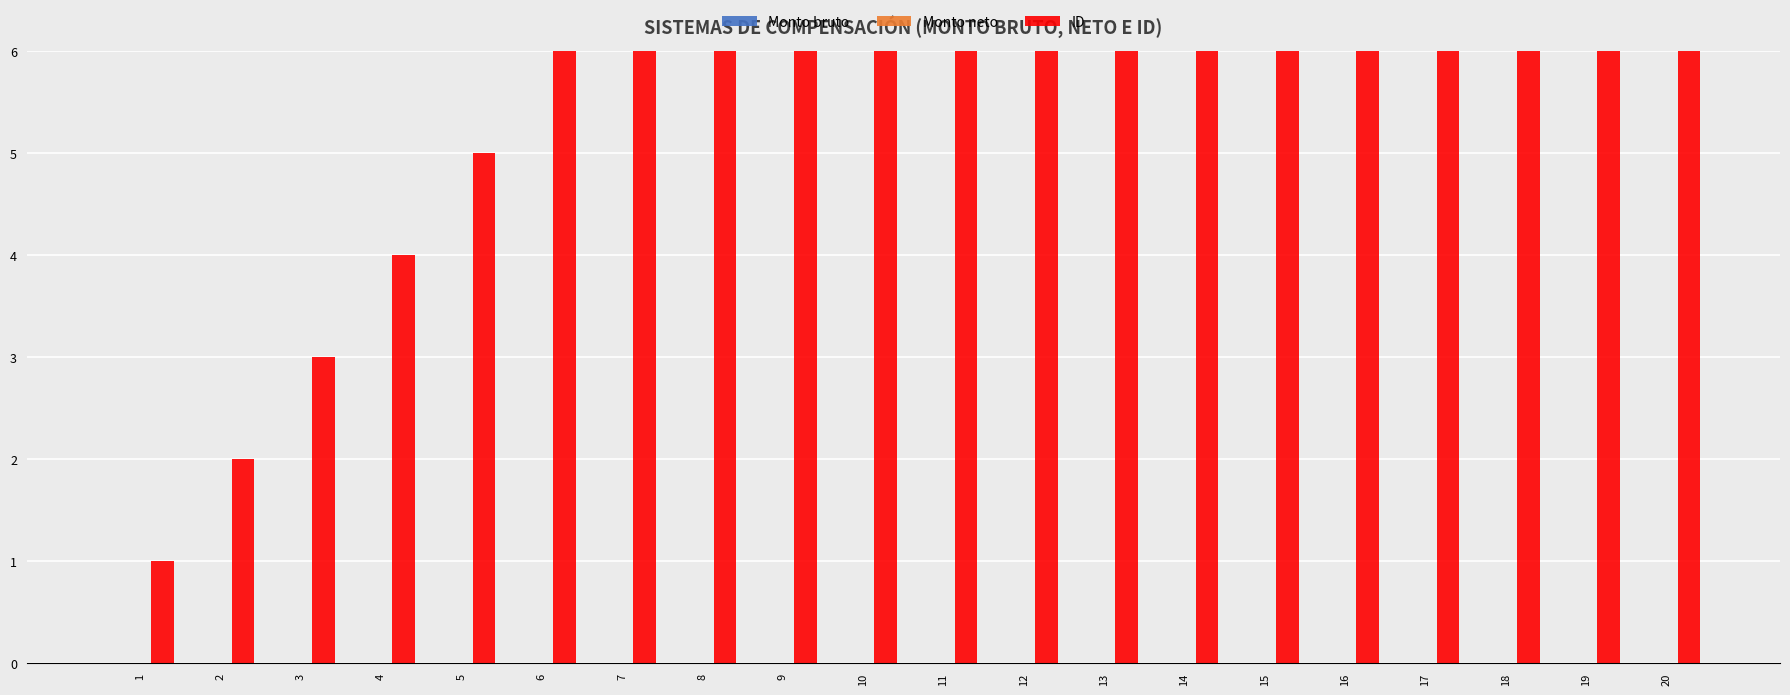

Is the value of Monto bruto at 8 greater than the value of Monto neto at 17?

No